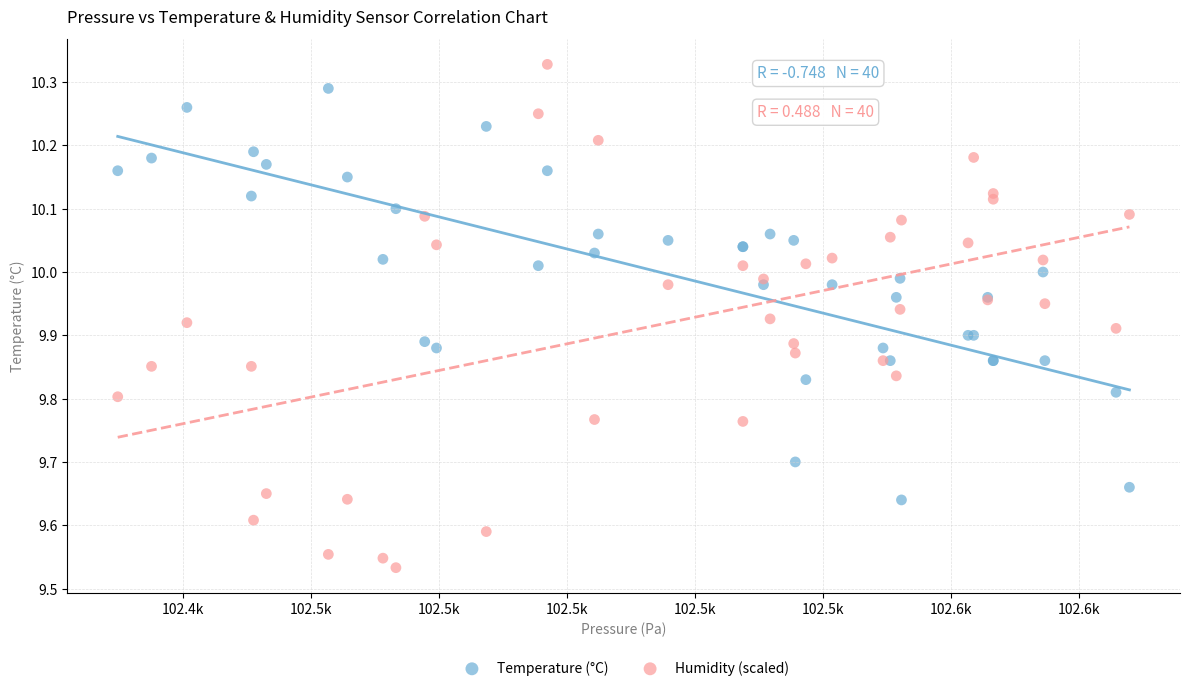

Which series contains the lowest Y value?

Humidity (scaled)